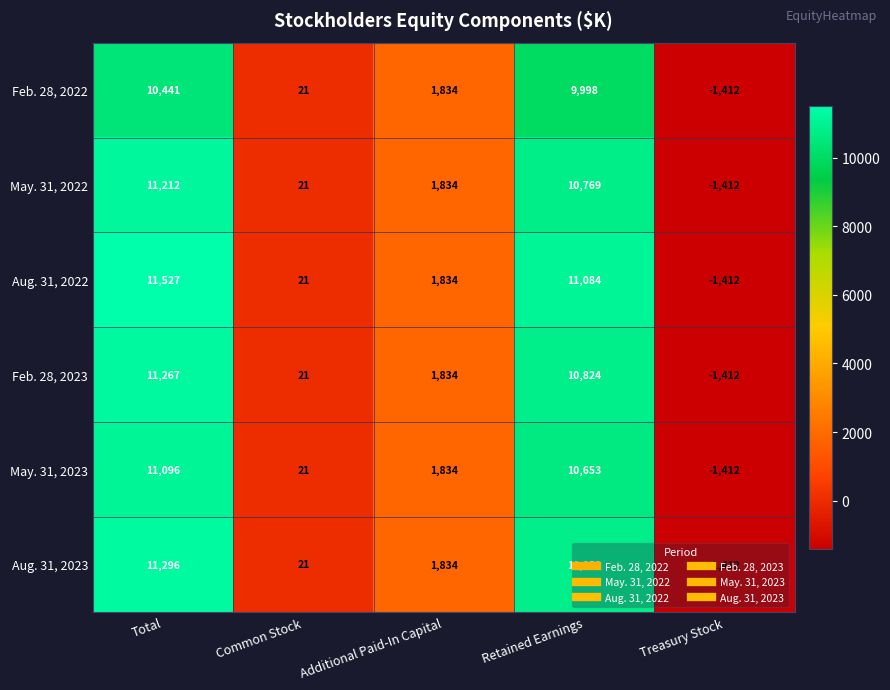

At which label does May. 31, 2022 reach its peak?

Total